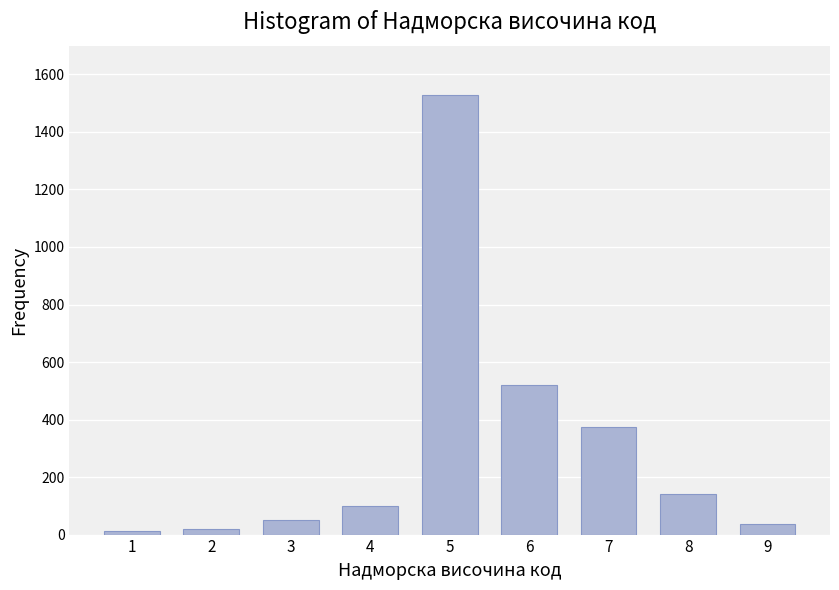

What is the change in value from 4 to 7?

+277